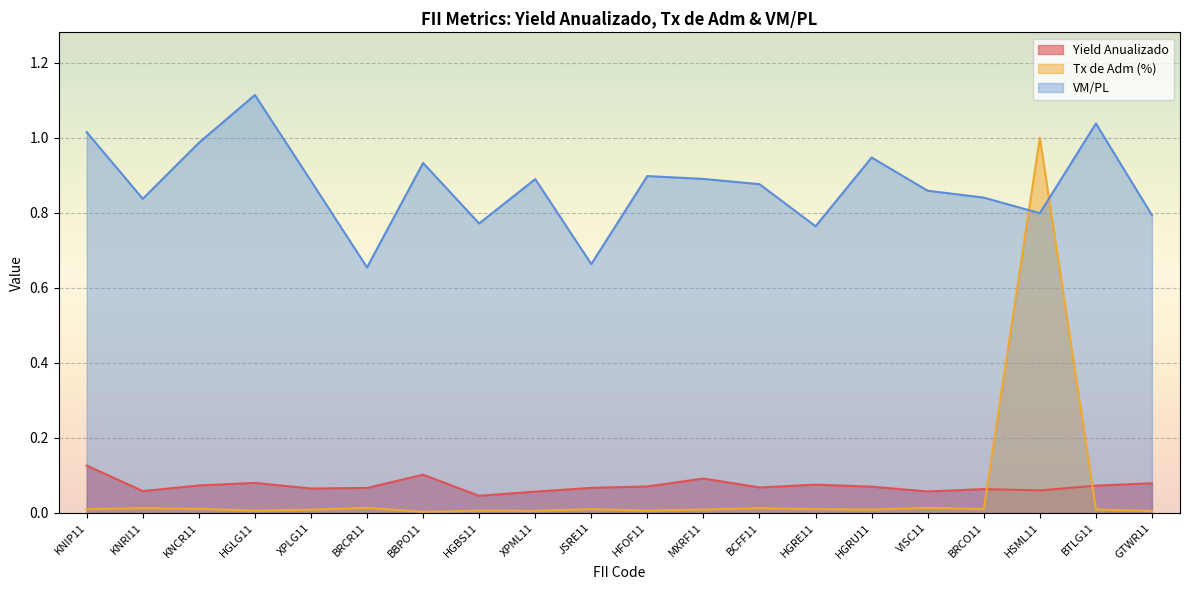

Reading left to right, transcribe all the data shown in this chart.

Yield Anualizado: KNIP11=0.1	KNRI11=0.1	KNCR11=0.1	HGLG11=0.1	XPLG11=0.1	BRCR11=0.1	BBPO11=0.1	HGBS11=0.0	XPML11=0.1	JSRE11=0.1	HFOF11=0.1	MXRF11=0.1	BCFF11=0.1	HGRE11=0.1	HGRU11=0.1	VISC11=0.1	BRCO11=0.1	HSML11=0.1	BTLG11=0.1	GTWR11=0.1
Tx de Adm (%): KNIP11=0.0	KNRI11=0.0	KNCR11=0.0	HGLG11=0.0	XPLG11=0.0	BRCR11=0.0	BBPO11=0.0	HGBS11=0.0	XPML11=0.0	JSRE11=0.0	HFOF11=0.0	MXRF11=0.0	BCFF11=0.0	HGRE11=0.0	HGRU11=0.0	VISC11=0.0	BRCO11=0.0	HSML11=1.0	BTLG11=0.0	GTWR11=0.0
VM/PL: KNIP11=1.0	KNRI11=0.8	KNCR11=1.0	HGLG11=1.1	XPLG11=0.9	BRCR11=0.7	BBPO11=0.9	HGBS11=0.8	XPML11=0.9	JSRE11=0.7	HFOF11=0.9	MXRF11=0.9	BCFF11=0.9	HGRE11=0.8	HGRU11=0.9	VISC11=0.9	BRCO11=0.8	HSML11=0.8	BTLG11=1.0	GTWR11=0.8